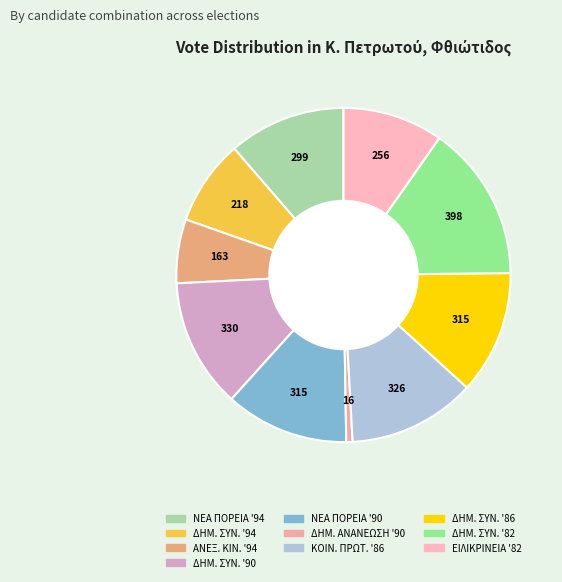

How many slices are in this pie chart?

10